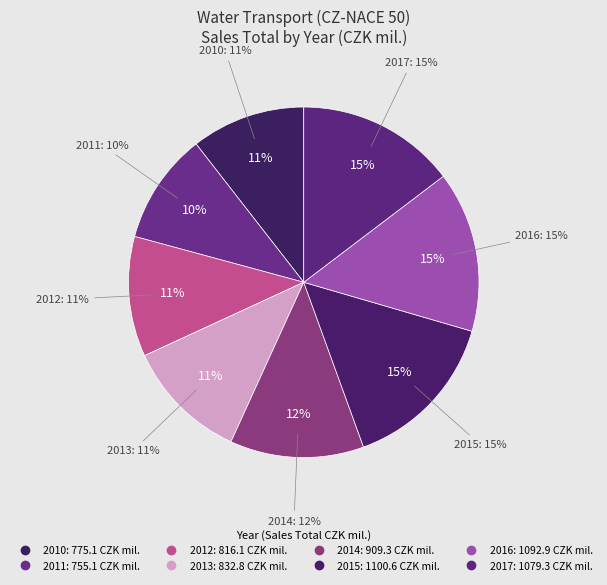

True or false: 2011 accounts for 10% of the total.

True